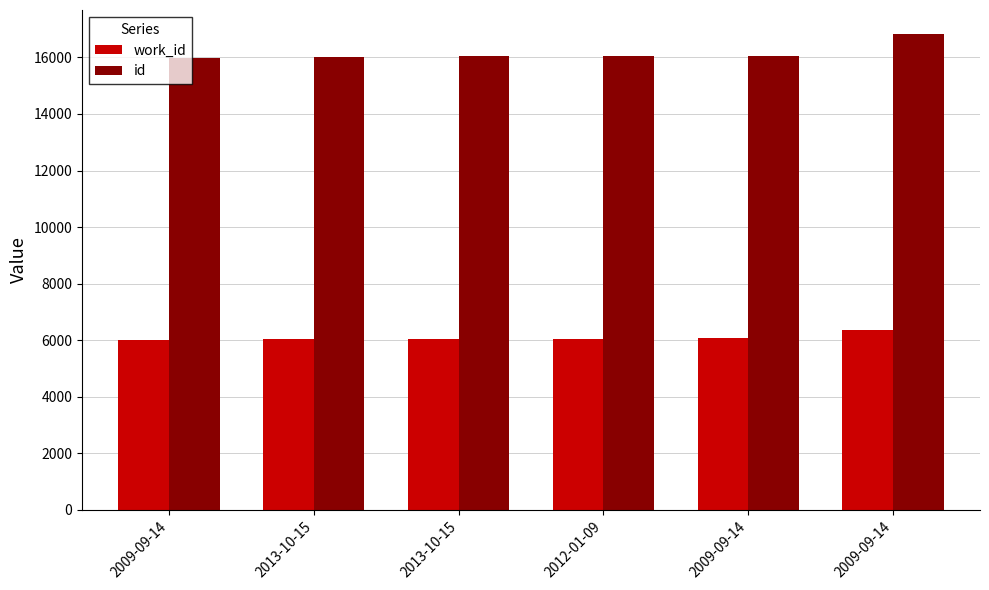

What is the difference between the second highest and minimum values in the id series?

68